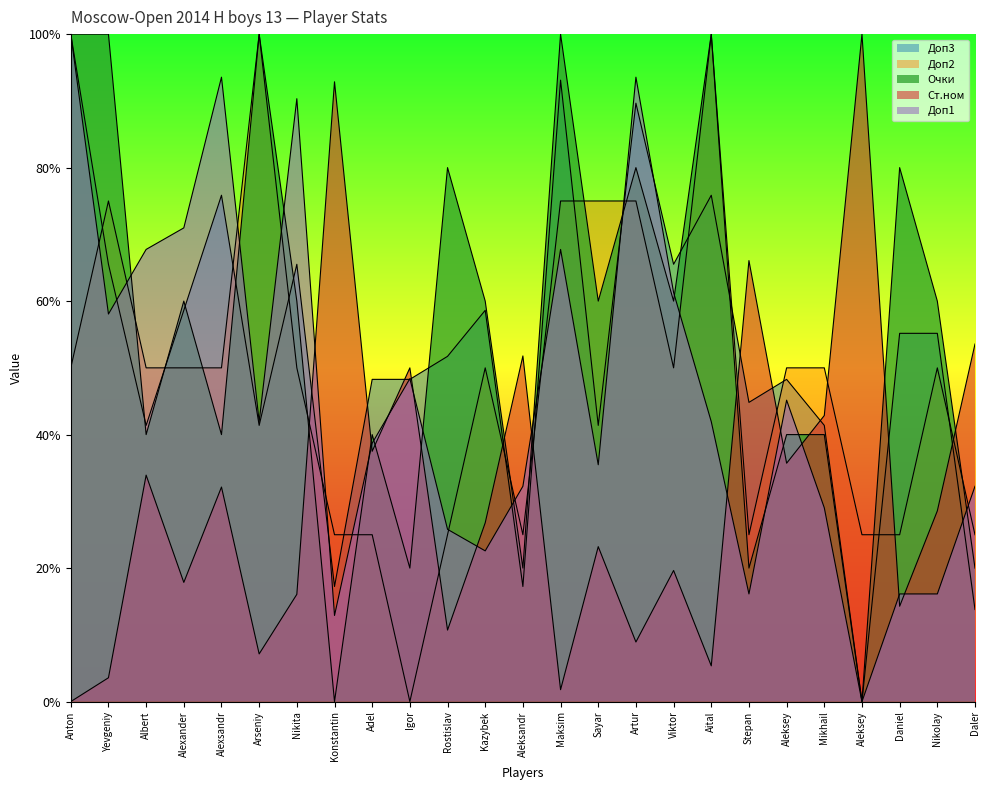

True or false: Ст.ном and Очки intersect in this chart.

True